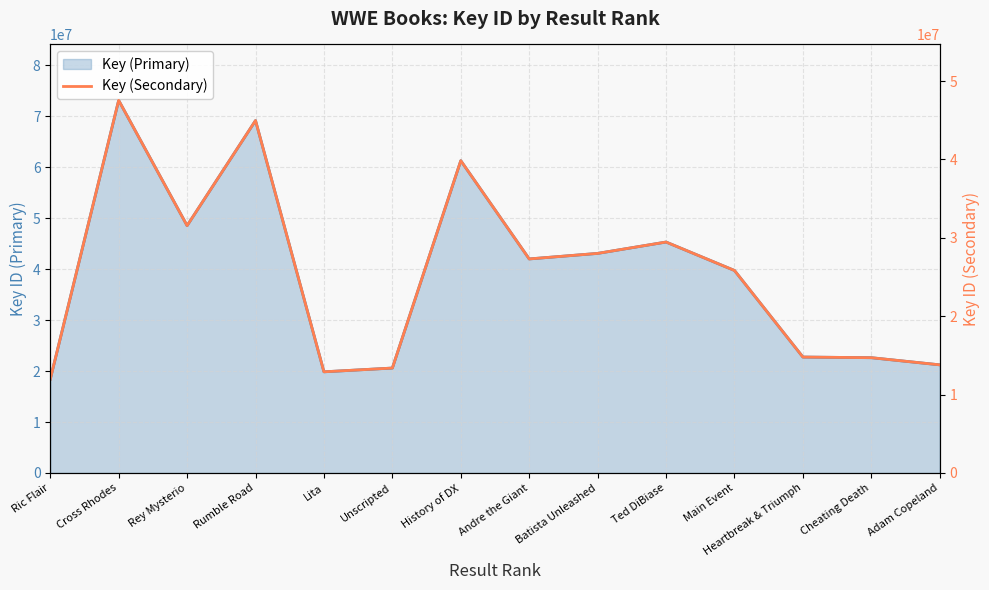

True or false: Key (Primary) has a value of 24526151.9 at Andre the Giant.

False